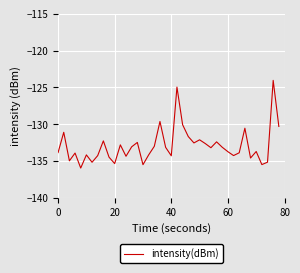

Does the chart have visible grid lines?

Yes